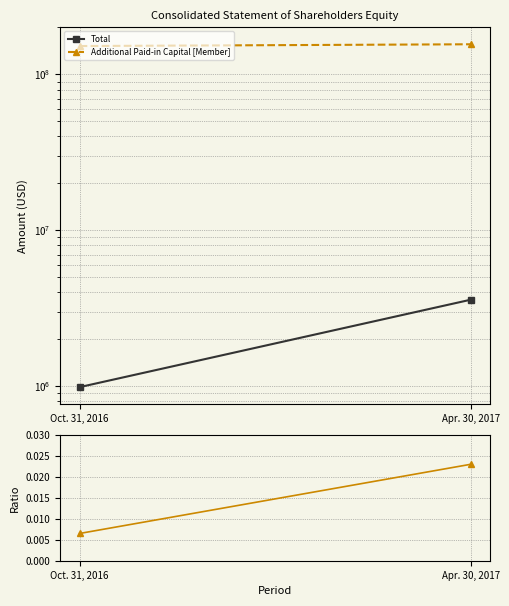

Count the number of categories in the chart.

2